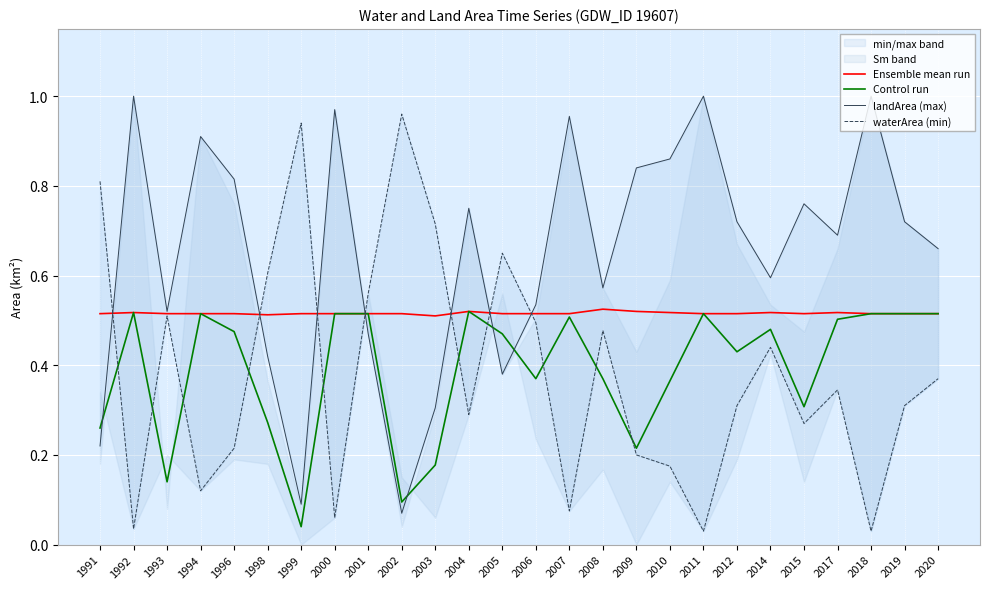

True or false: Ensemble mean run has a value of 0.3 at 1996.

False